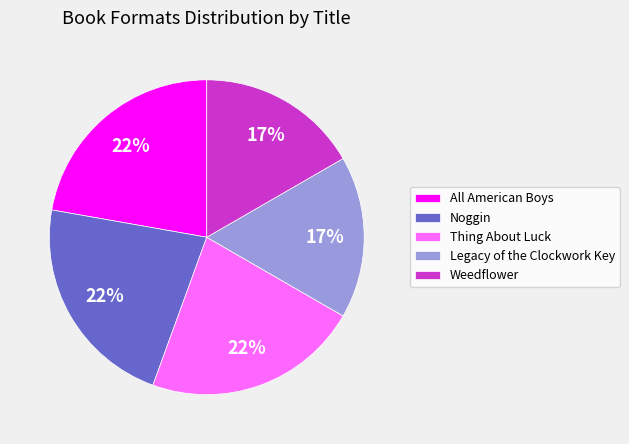

To the nearest percent, what is the average slice percentage?

20%